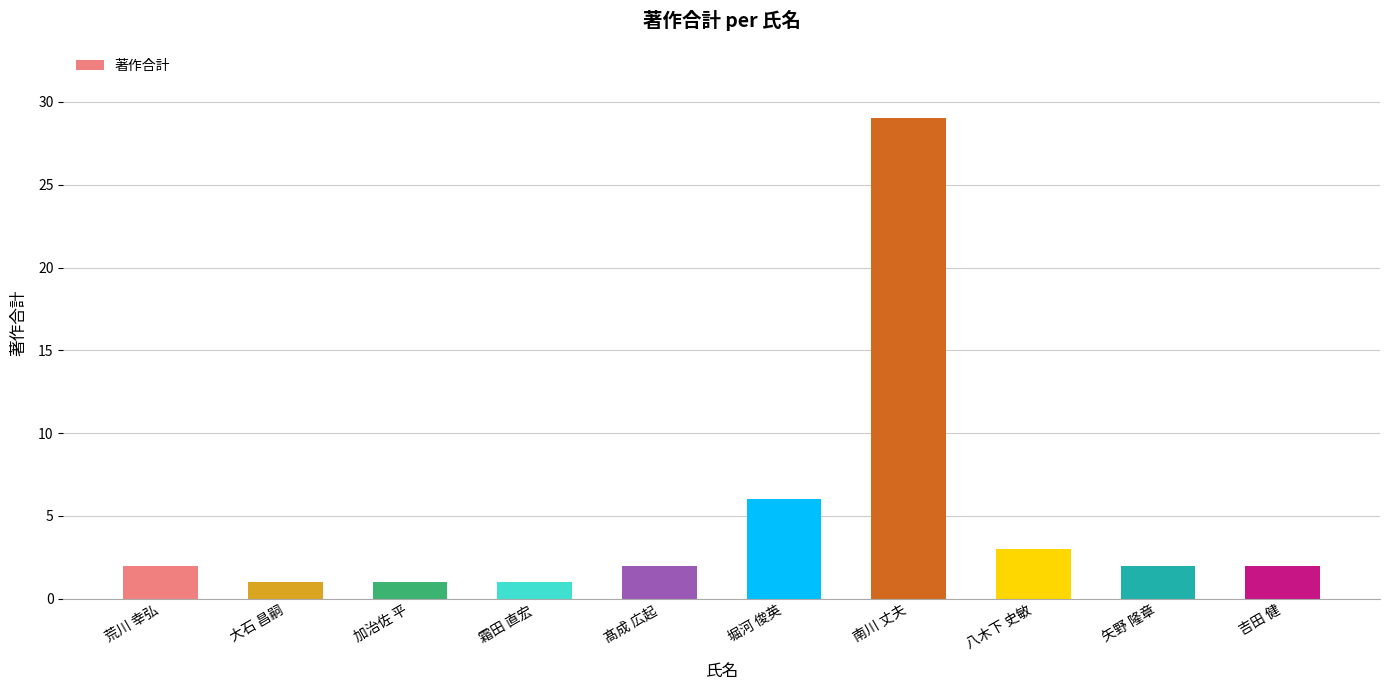

How many bars are there in total?

10